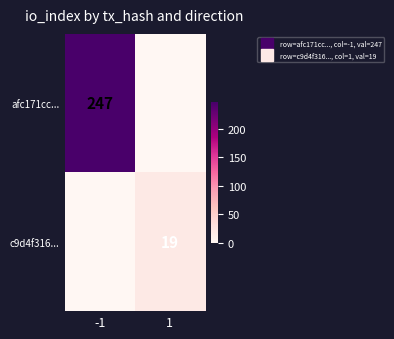

List the labels in order of afc171cc... value, largest first.

-1, 1